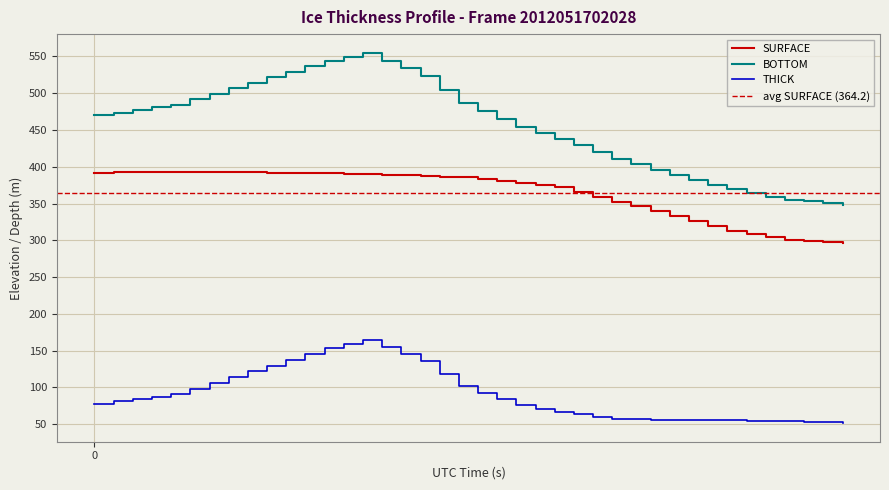

True or false: THICK and BOTTOM intersect in this chart.

False